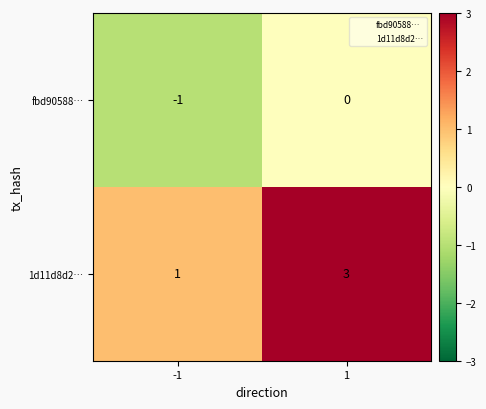

At which category does the chart reach its minimum across all series?

-1